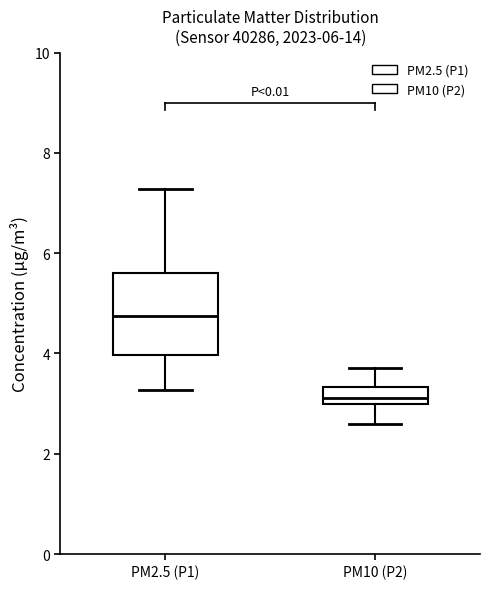

Reading left to right, transcribe this box plot: for each box, give where its median line is, the range the box spans, and where its two whiskers end, as read against the y-axis. The values are not printed on the chart, so give them approximately, as read against the axis.

PM2.5 (P1): median 4.8, box 4.0 to 5.6, whiskers 3.2 to 7.2
PM10 (P2): median 3.2, box 3.0 to 3.4, whiskers 2.6 to 3.8